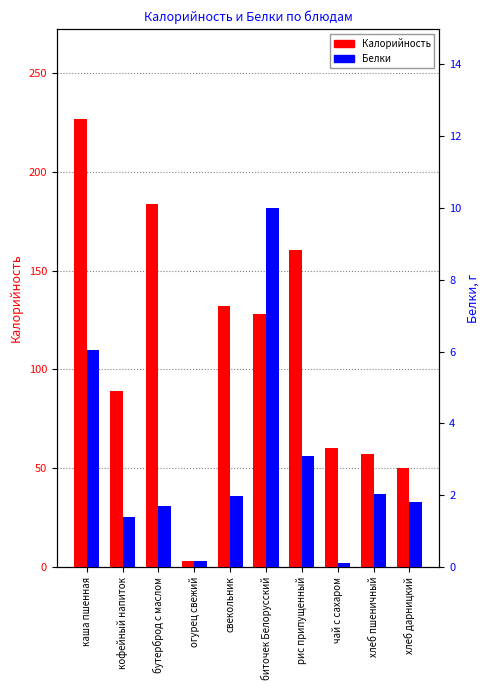

The Калорийность series shows 57.0 at хлеб пшеничный. True or false?

True